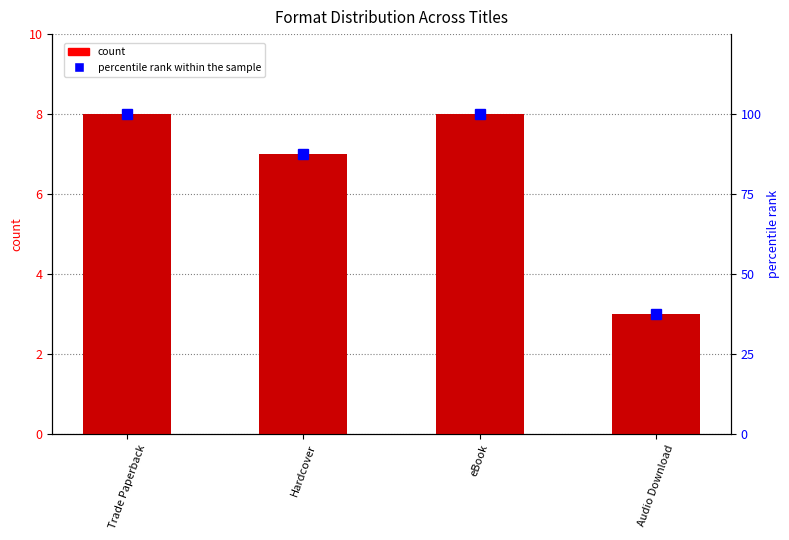

True or false: count has a value of 3.2 at Trade Paperback.

False